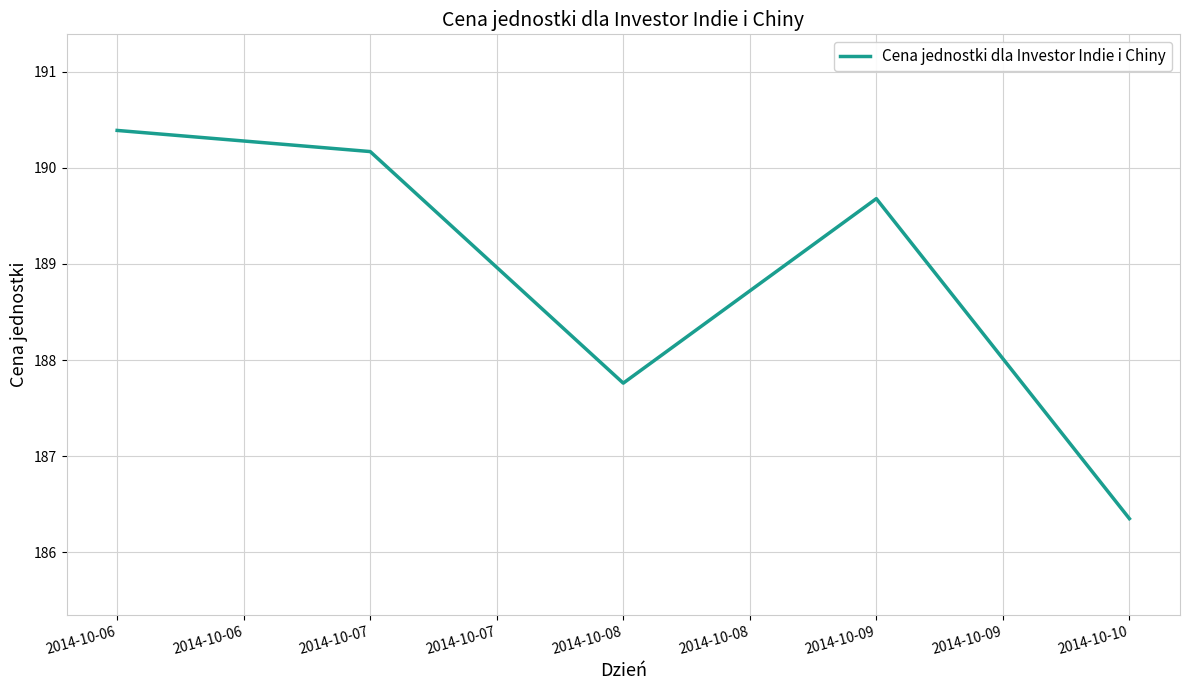

What is the difference between the values at 2014-10-06 and 2014-10-08?

2.6